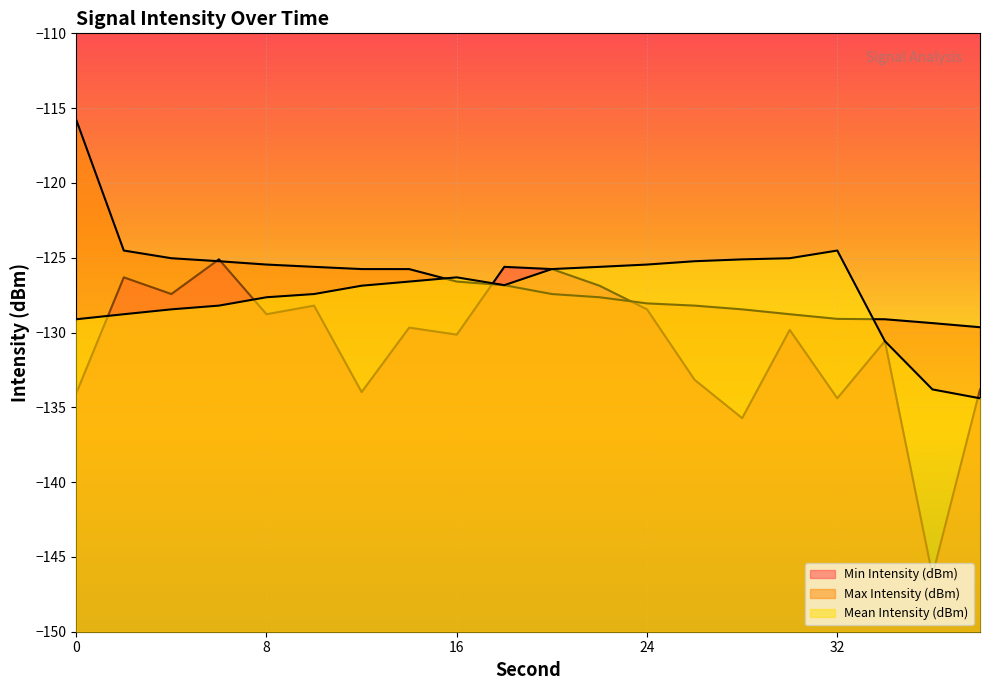

Reading left to right, what are all the values shown in this chart?

Min Intensity (dBm): -134.1	-126.3	-127.4	-125.1	-128.8	-128.2	-134.0	-129.7	-130.1	-125.6	-125.8	-126.9	-128.5	-133.2	-135.7	-129.8	-134.4	-130.6	-146.2	-133.8
Max Intensity (dBm): -115.8	-124.5	-125.0	-125.2	-125.5	-125.6	-125.8	-125.8	-126.6	-126.8	-127.4	-127.6	-128.1	-128.2	-128.5	-128.8	-129.1	-129.1	-129.4	-129.6
Mean Intensity (dBm): -129.1	-128.8	-128.5	-128.2	-127.6	-127.4	-126.9	-126.6	-126.3	-126.8	-125.8	-125.6	-125.5	-125.2	-125.1	-125.0	-124.5	-130.6	-133.8	-134.4